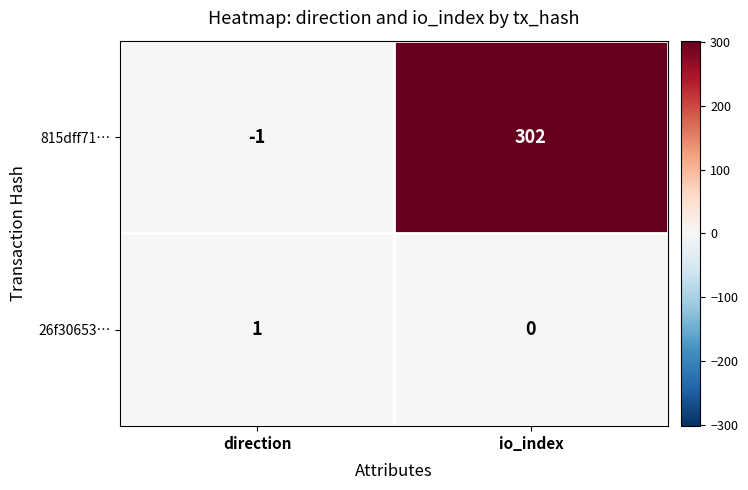

Reading left to right, extract all data points from this chart.

815dff71…: -1	302
26f30653…: 1	0